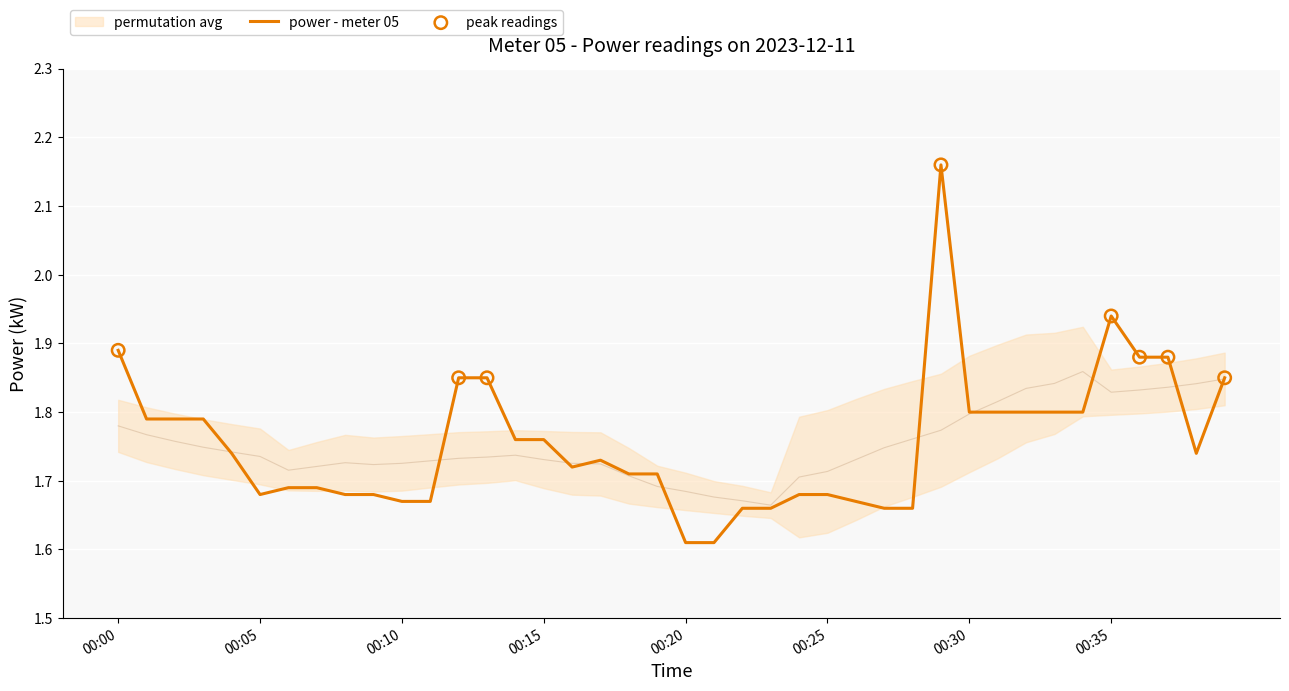

Approximately how many times larger is the value at 00:26 compared to 00:16?

1.0